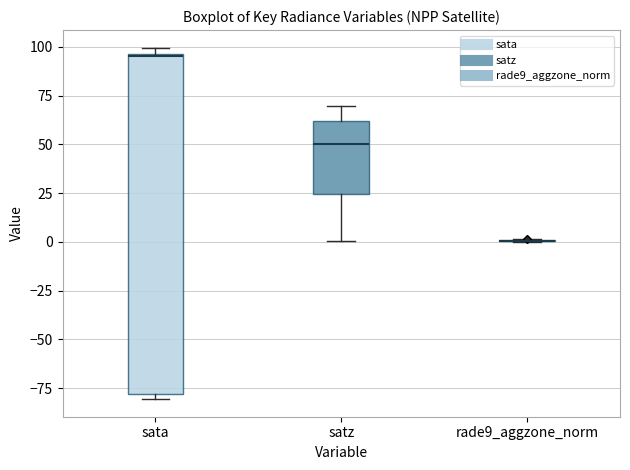

Where is the upper edge of the box for sata on the y-axis? The values are not printed on the chart, so give them approximately, as read against the axis.

95